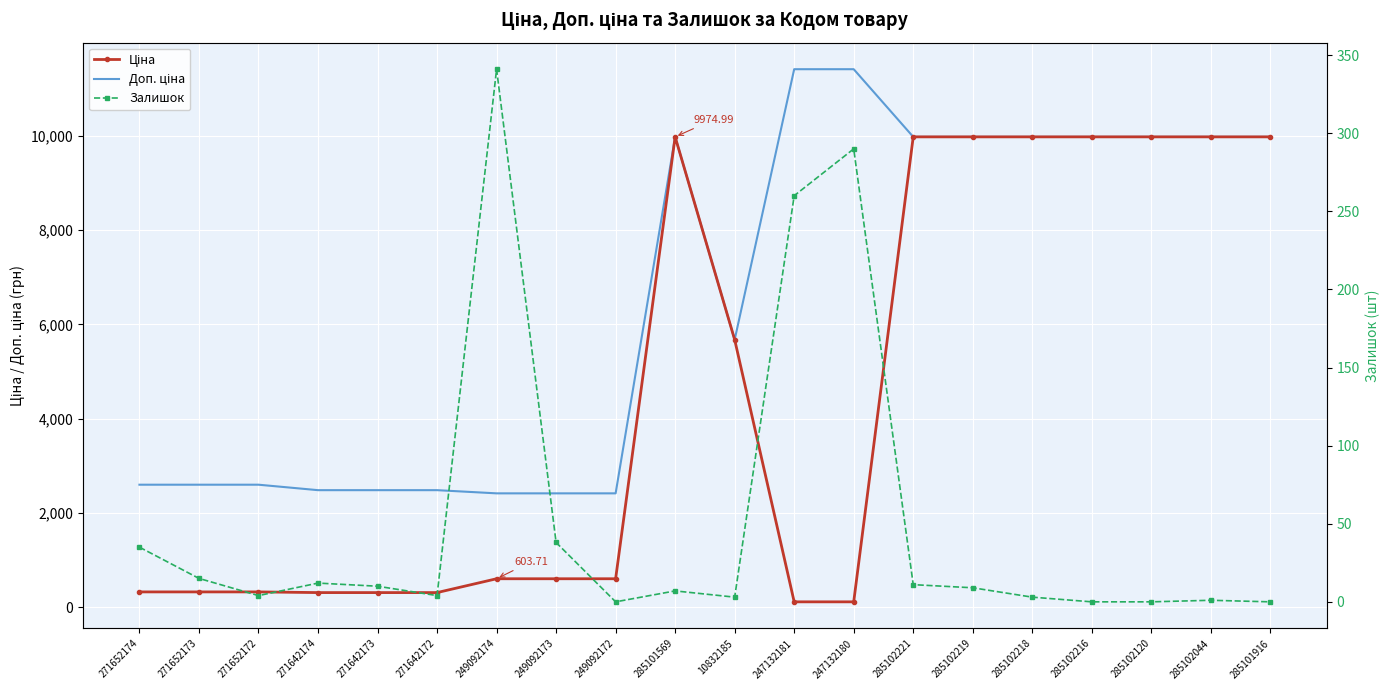

Where is the first local minimum for Залишок?

271652172